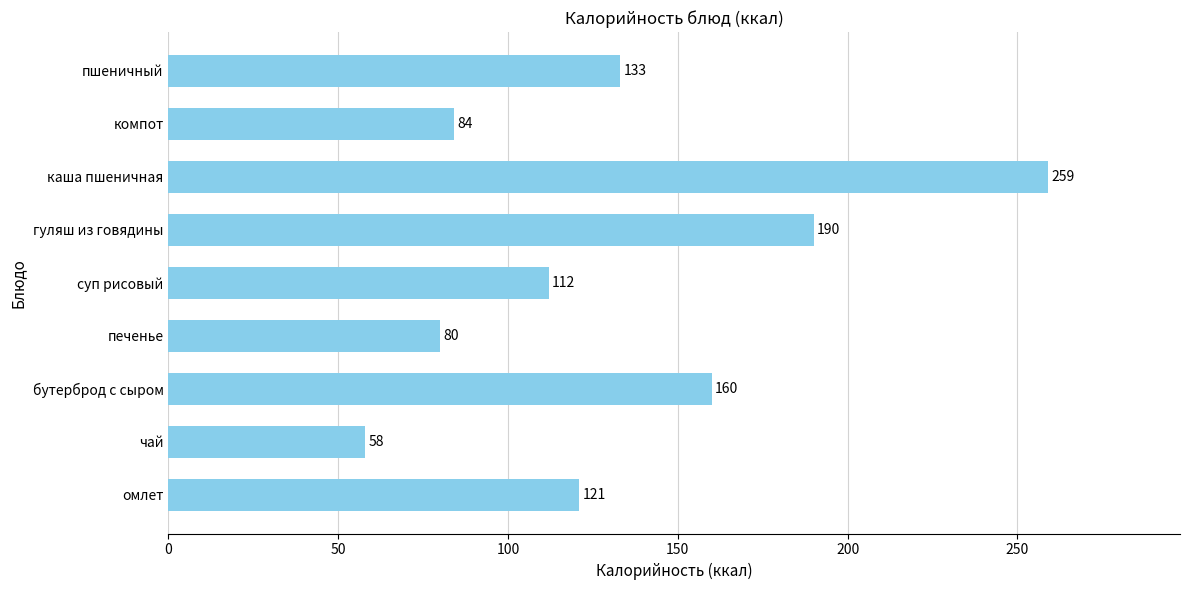

The value at чай is 58. True or false?

True